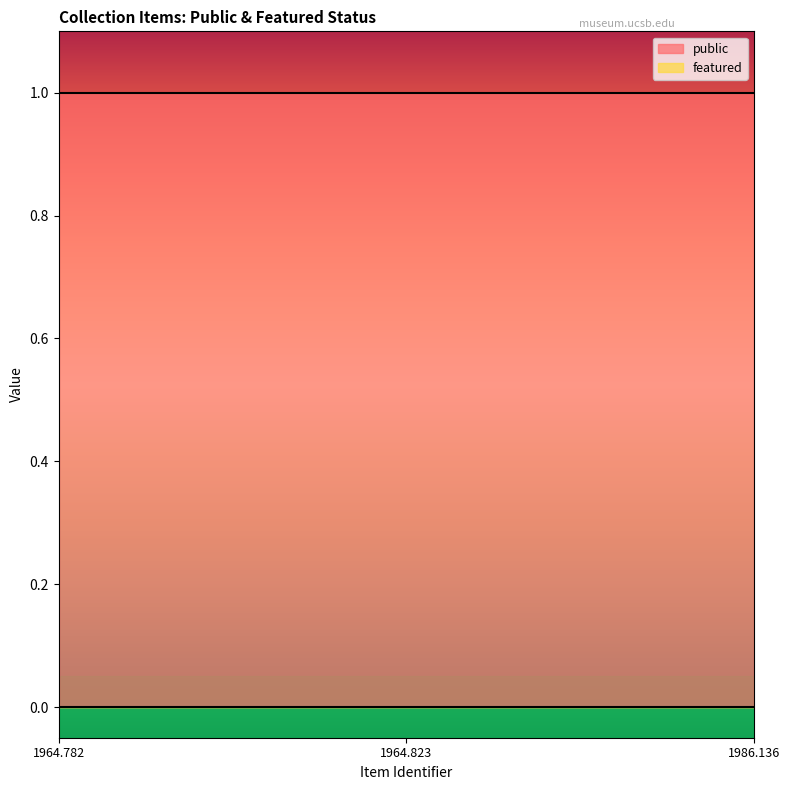

What are all the series names shown in the legend?

public, featured